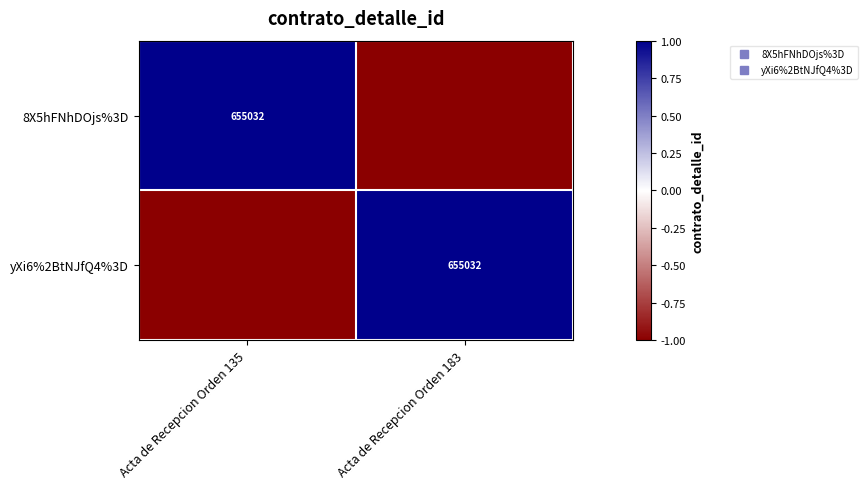

At which label does yXi6%2BtNJfQ4%3D reach its peak?

Acta de Recepcion Orden 183